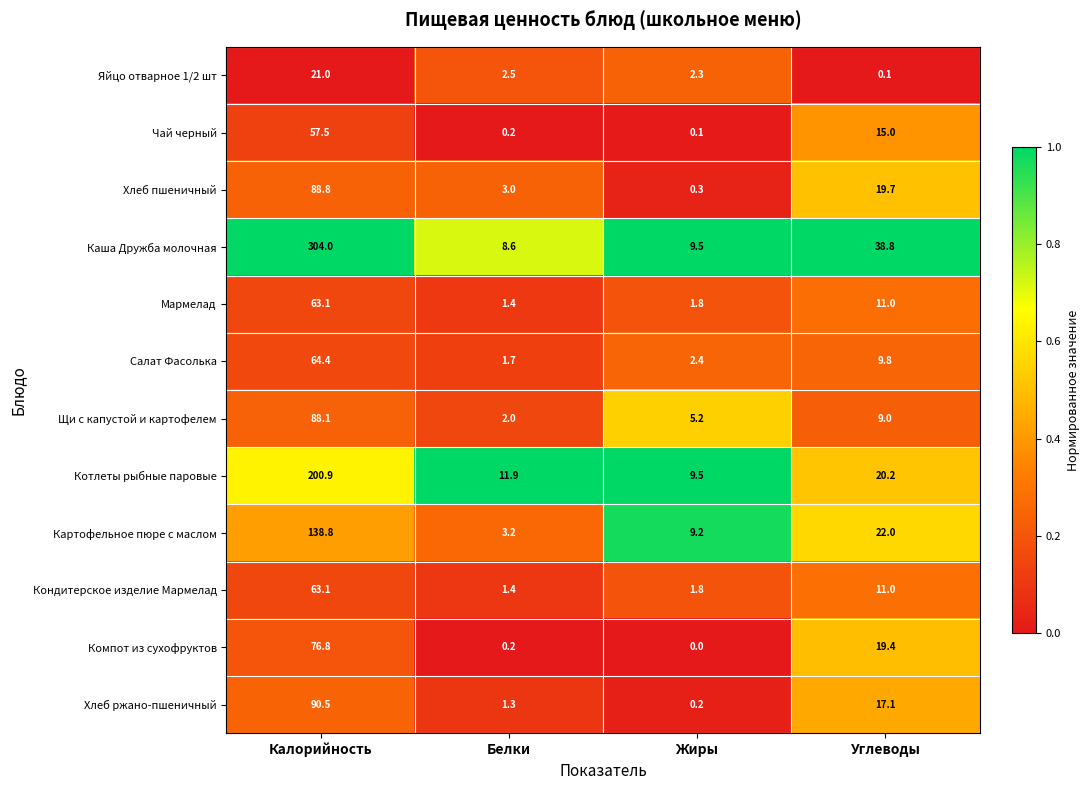

What is the highest value of the Котлеты рыбные паровые series?

200.9